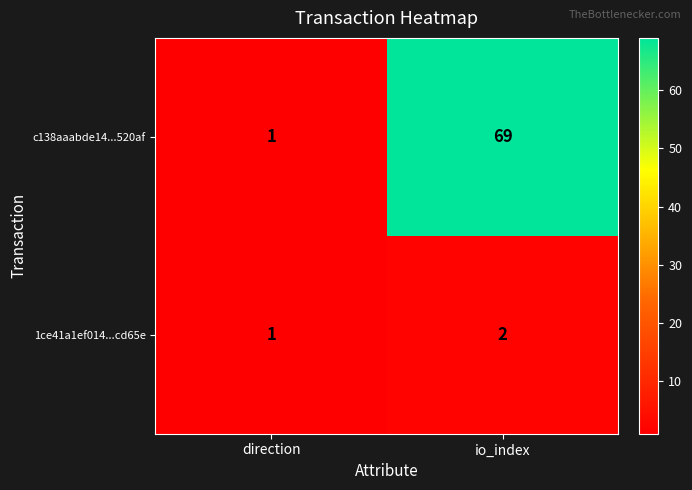

The value of 1ce41a1ef014...cd65e at direction is 1. True or false?

True